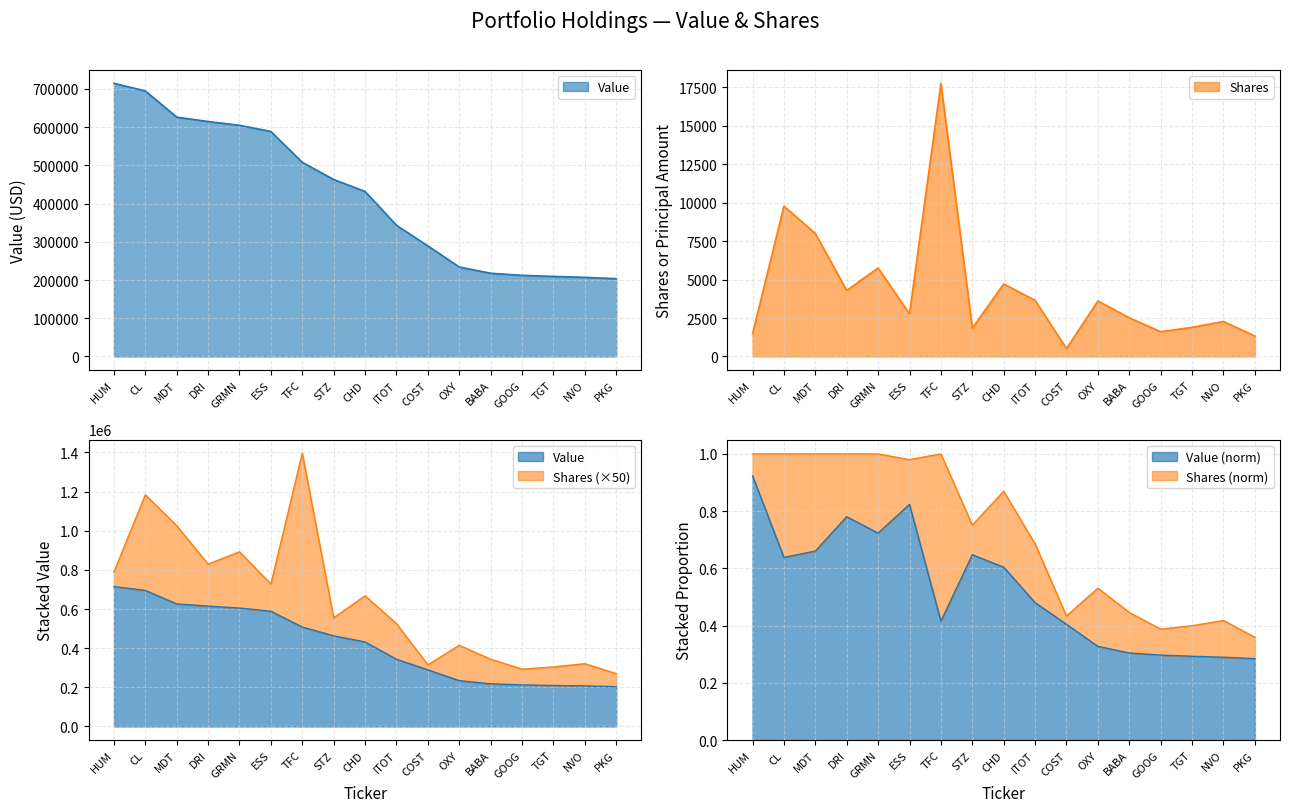

The Shares or principal amount series shows 5829 at DRI. True or false?

False